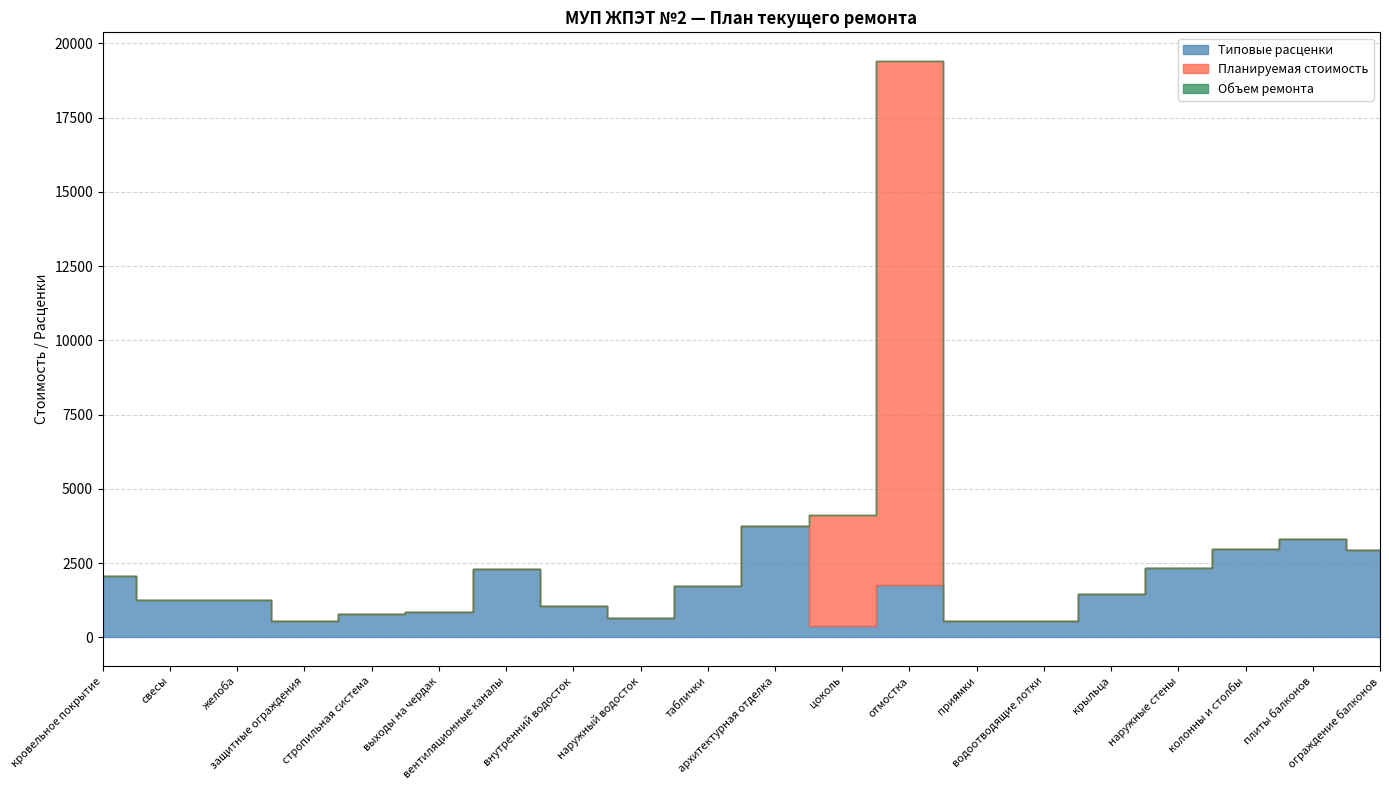

Which series has the widest spread of values?

Планируемая стоимость